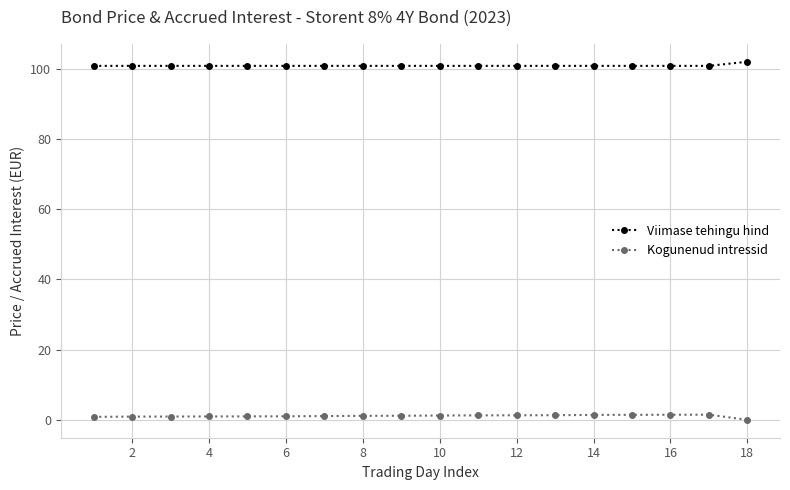

What is the average value of the Kogunenud intressid series?

1.1